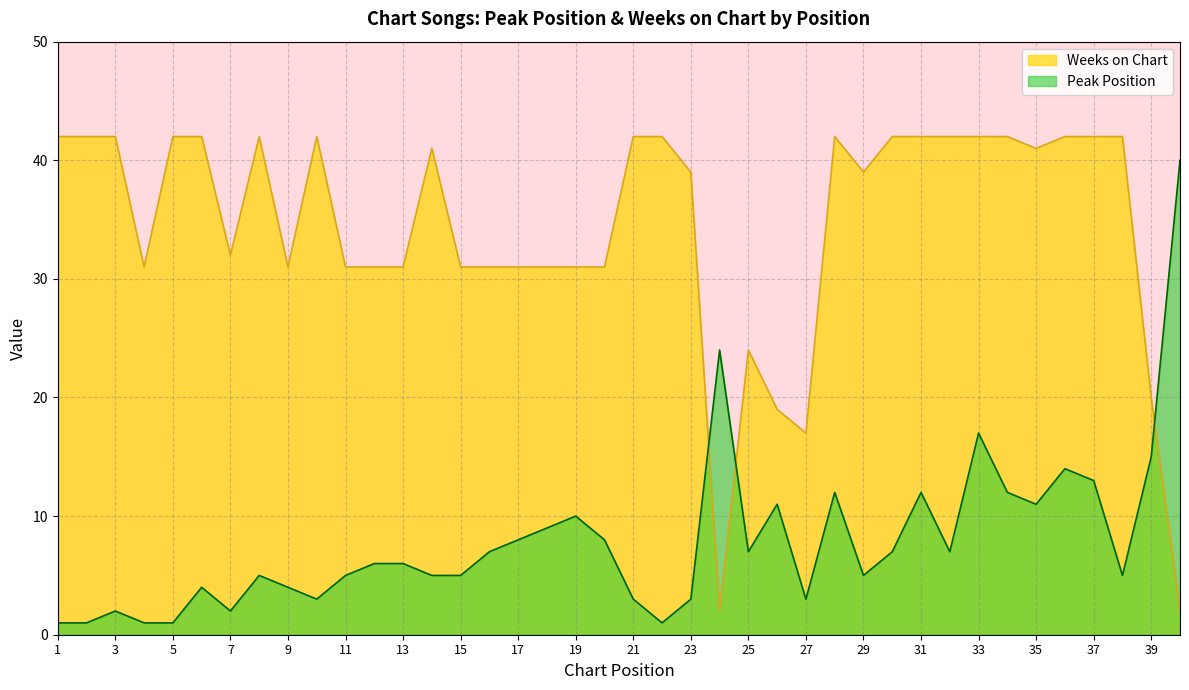

What is the difference between the second highest and minimum values in the Peak Position series?

23